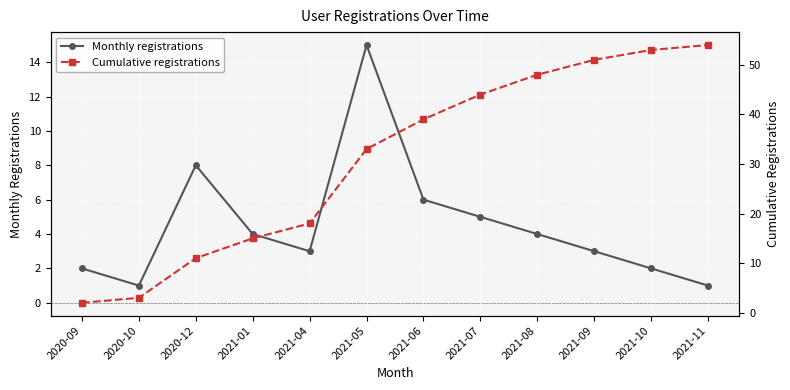

Which series has the largest total across all categories?

Cumulative registrations